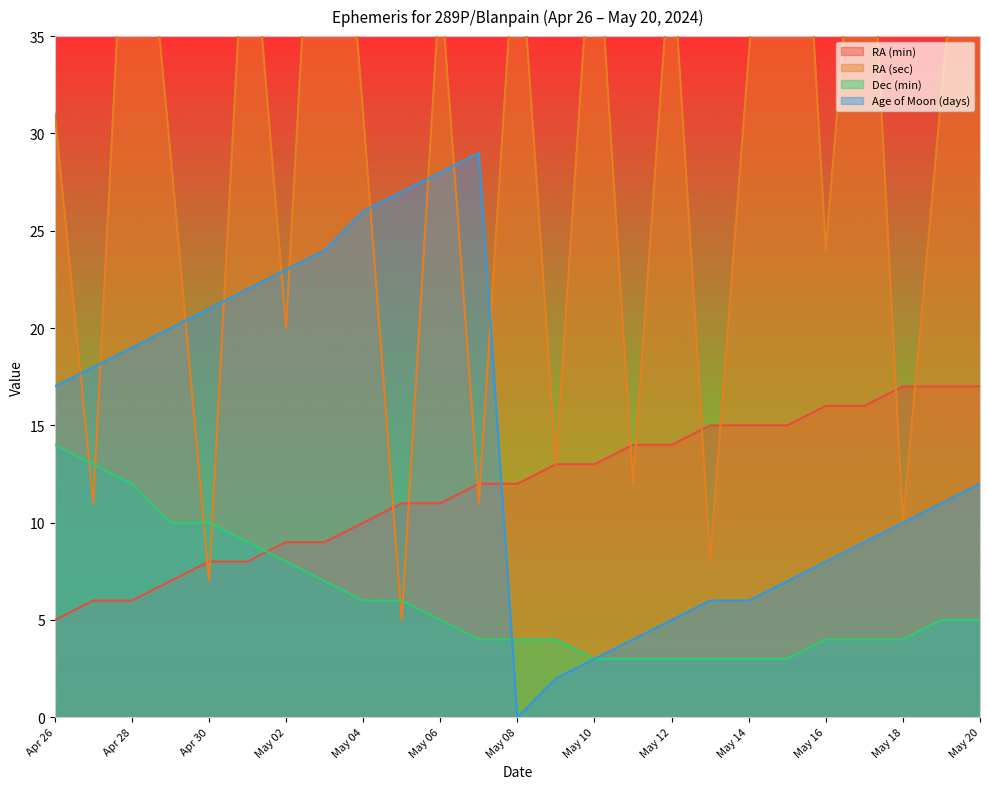

Is it true that Age of Moon (days) equals 7 at Apr 28?

False